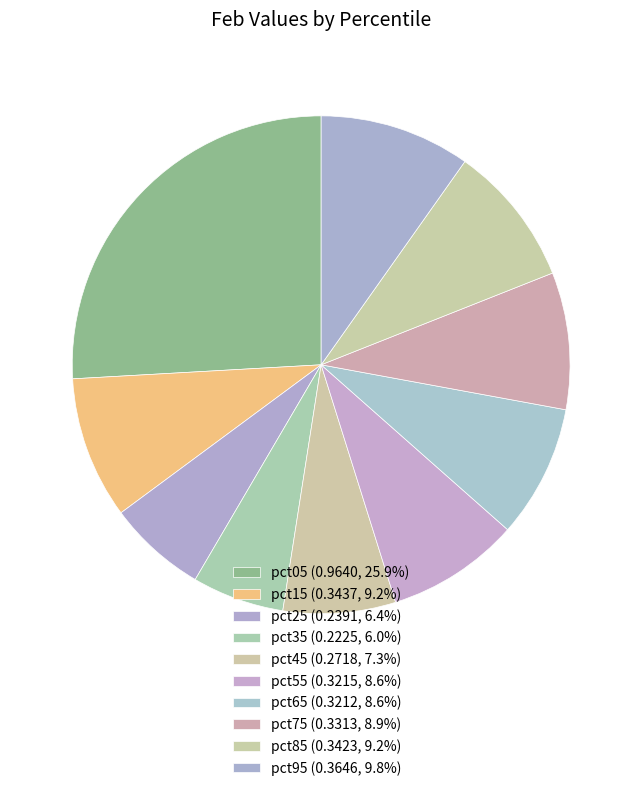

Which slice is the smallest?

pct35